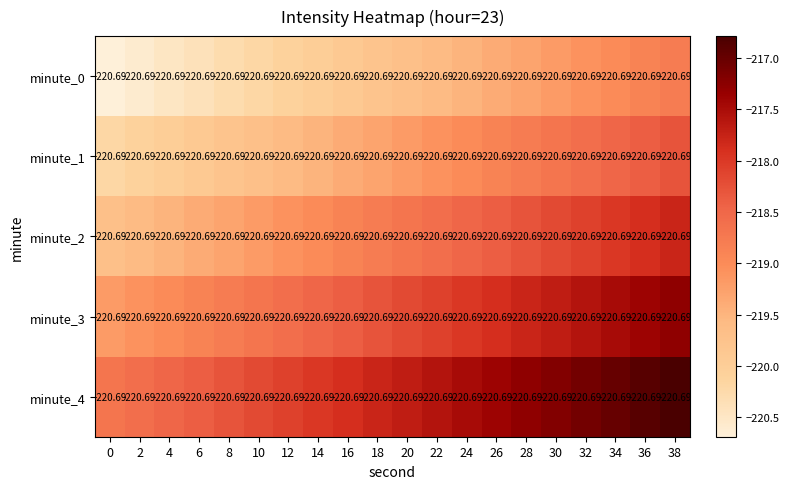

What is the spread (max minus min) of values at 38?

2.0